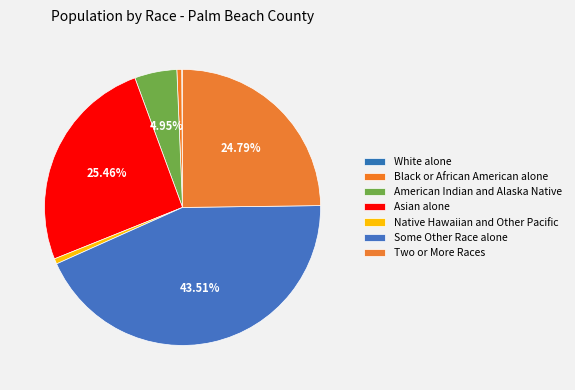

True or false: Two or More Races accounts for 0% of the total.

True